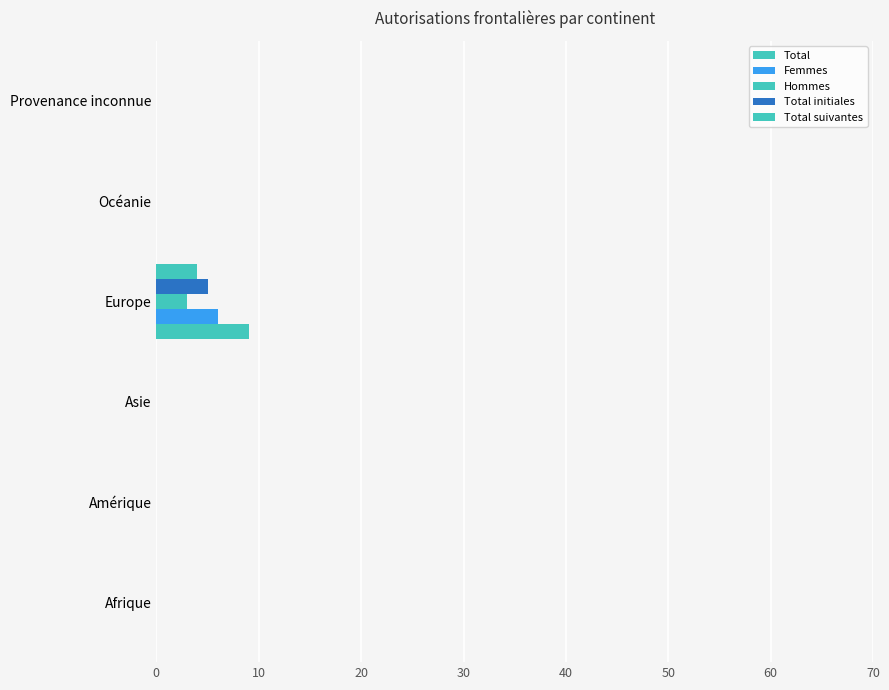

Which series has the largest total across all categories?

Total